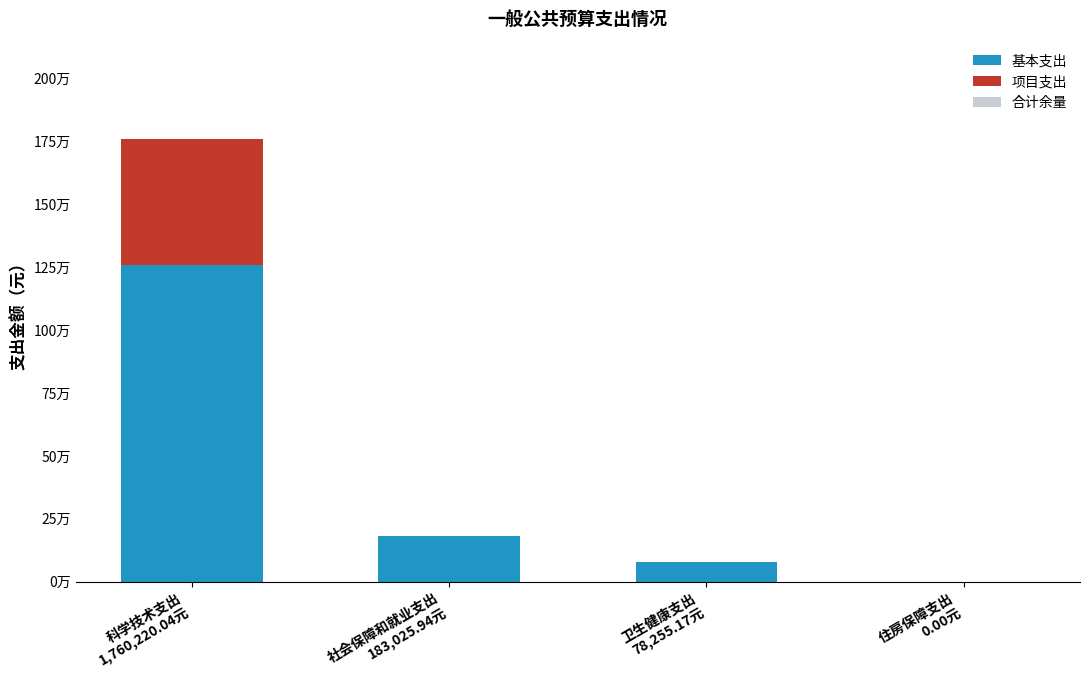

Are the bars horizontal?

No